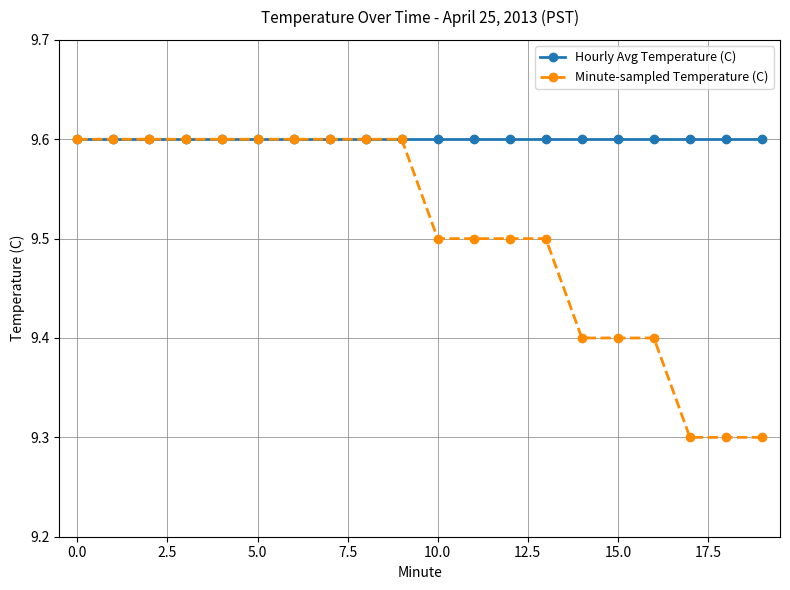

How many Minute-sampled Temperature (C) values are between 9 and 10?

20